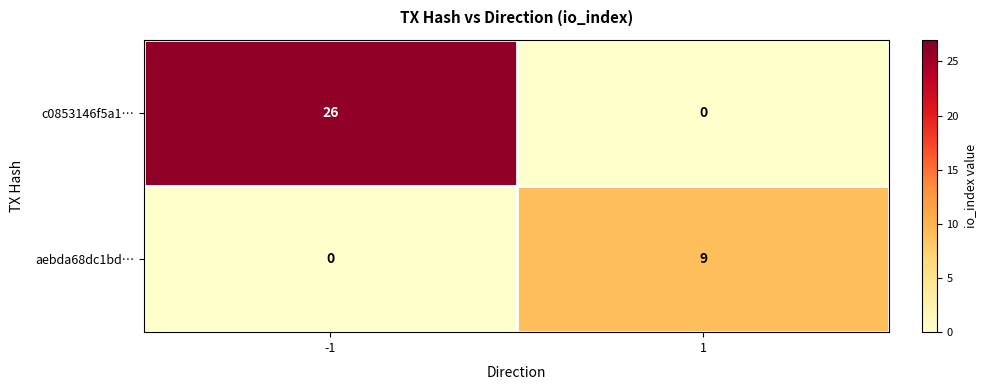

What is the total value across all series at -1?

26